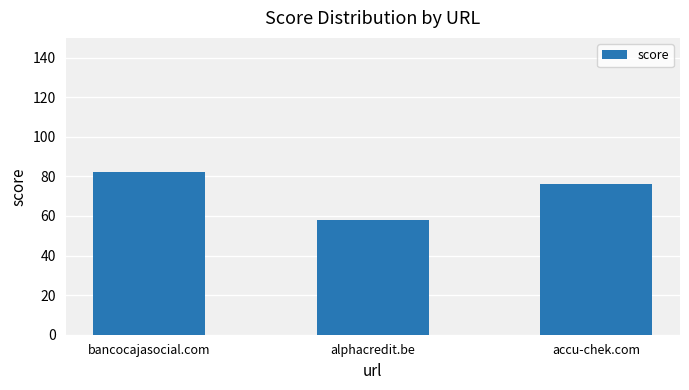

What is the value of the 3rd bar from the left?

76